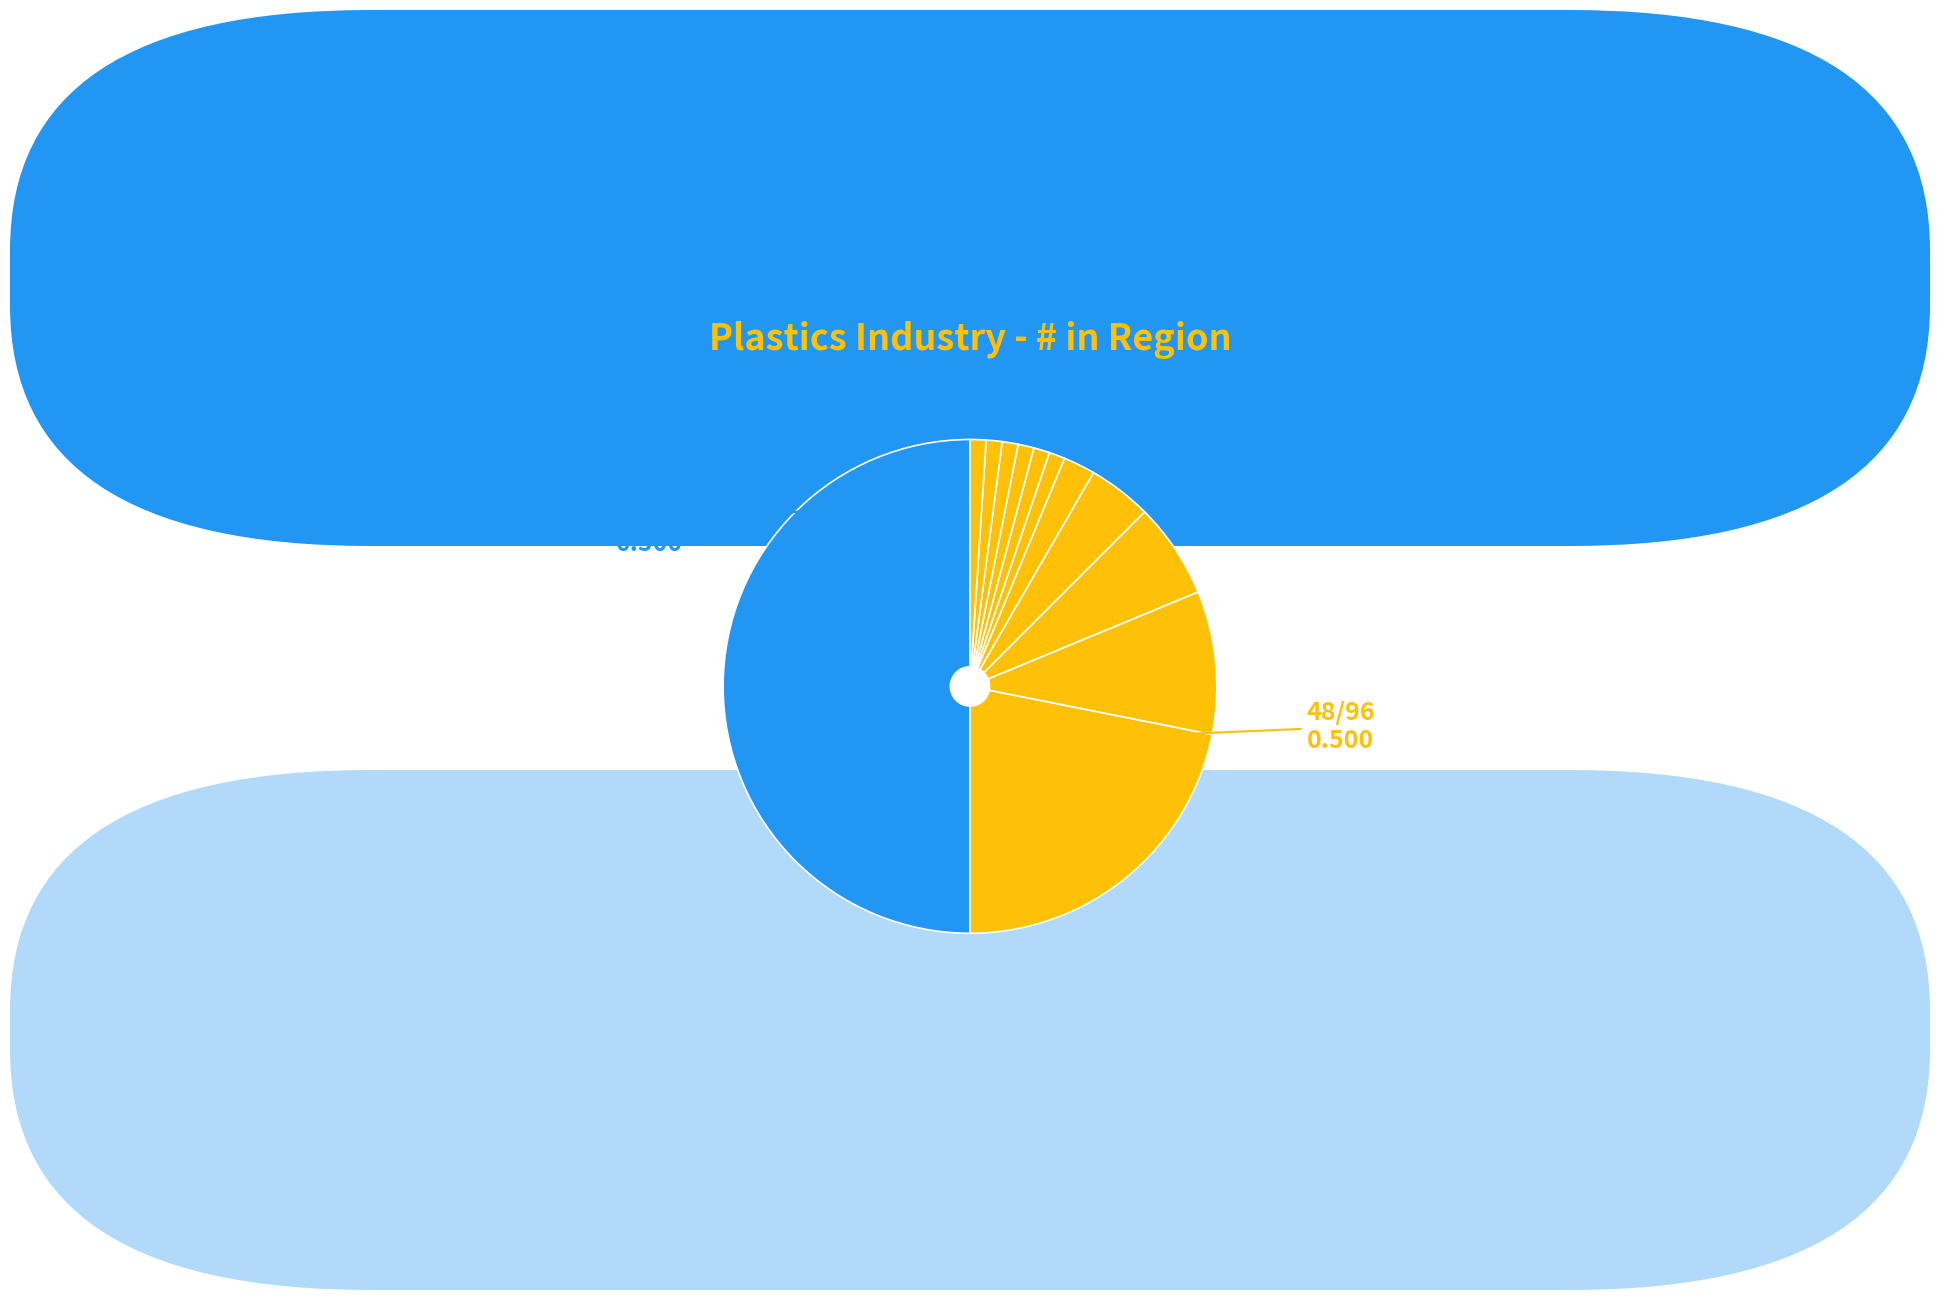

Which slice is the largest?

10154